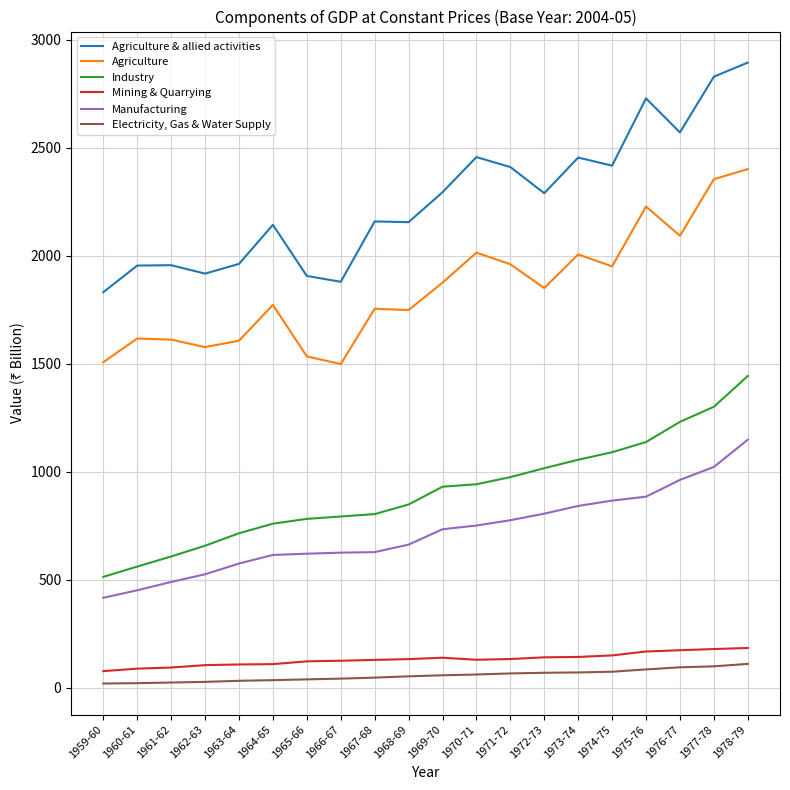

At how many categories does at least one series exceed 950?

20